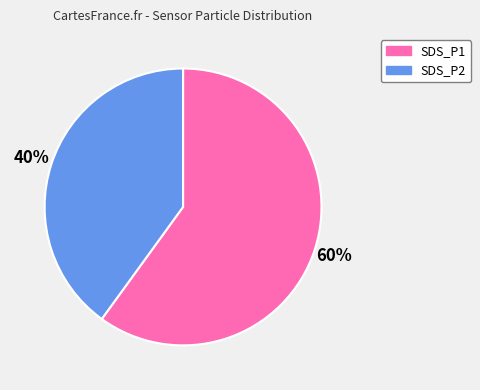

Which category has the biggest portion of the pie?

SDS_P1